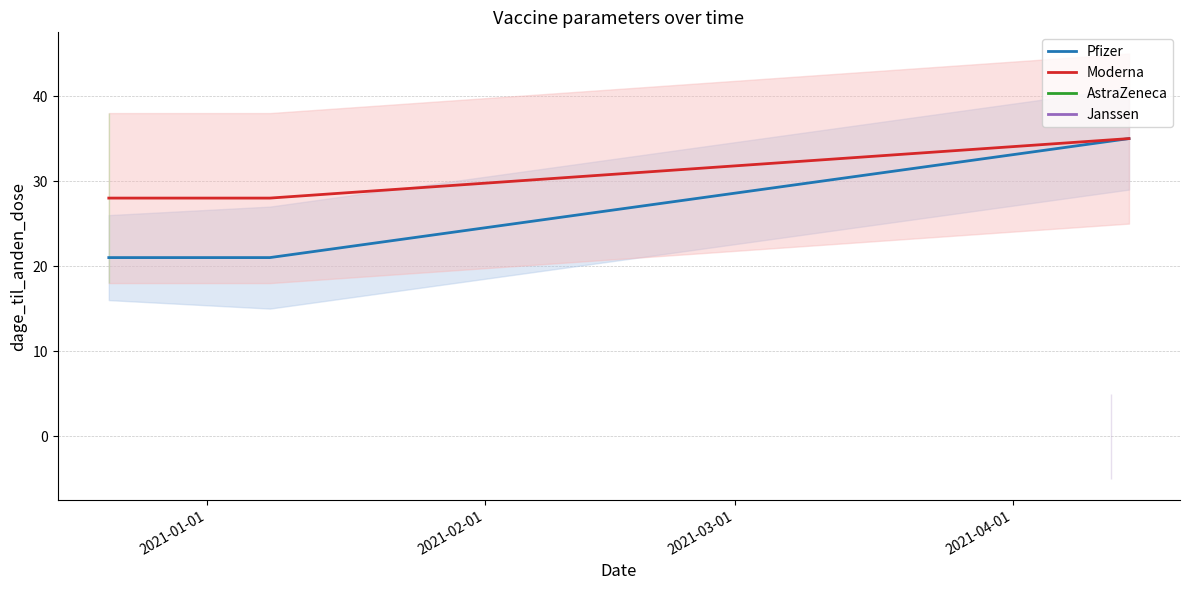

What is the highest value of the Moderna series?

35